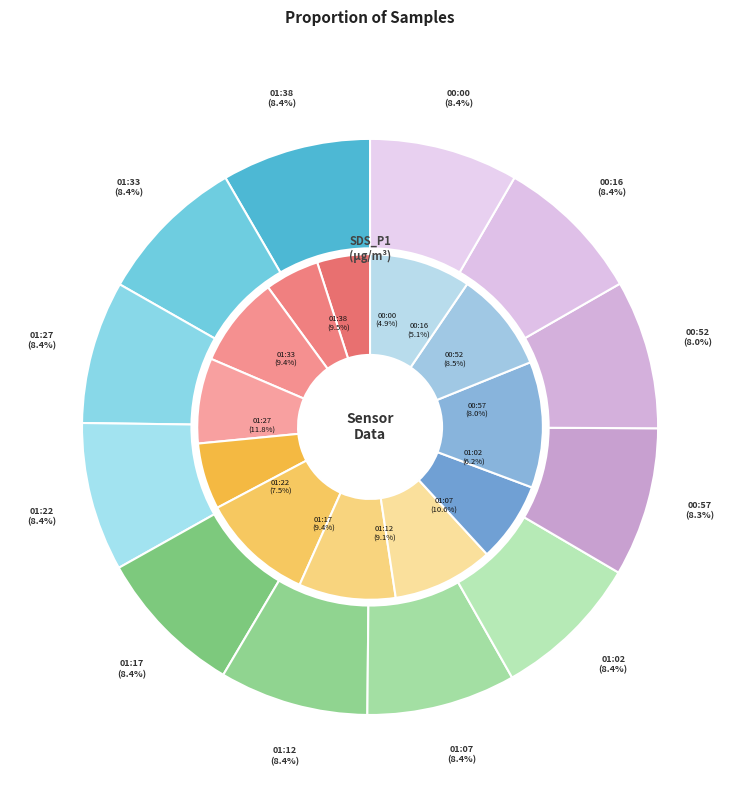

What percentage is the 00:00 slice, to the nearest percent?

8%